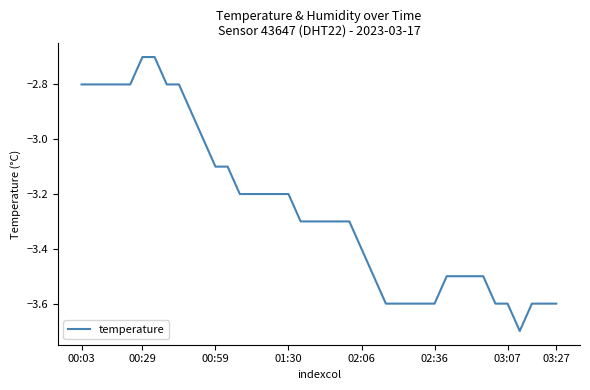

How many series are shown in this chart?

1